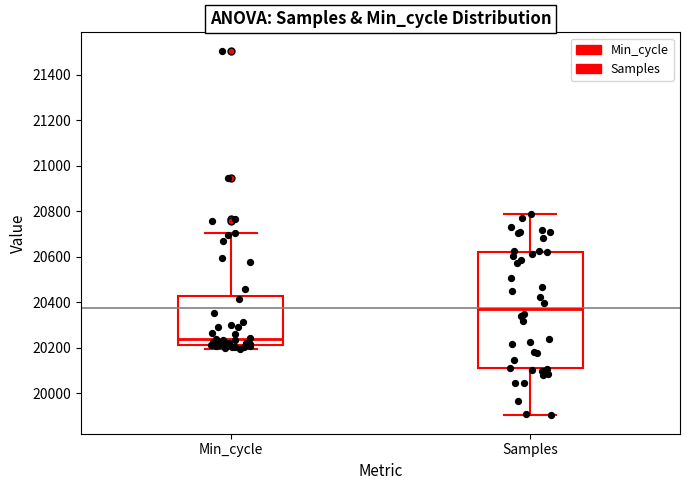

Where is the upper edge of the box for Min_cycle on the y-axis? The values are not printed on the chart, so give them approximately, as read against the axis.

20420